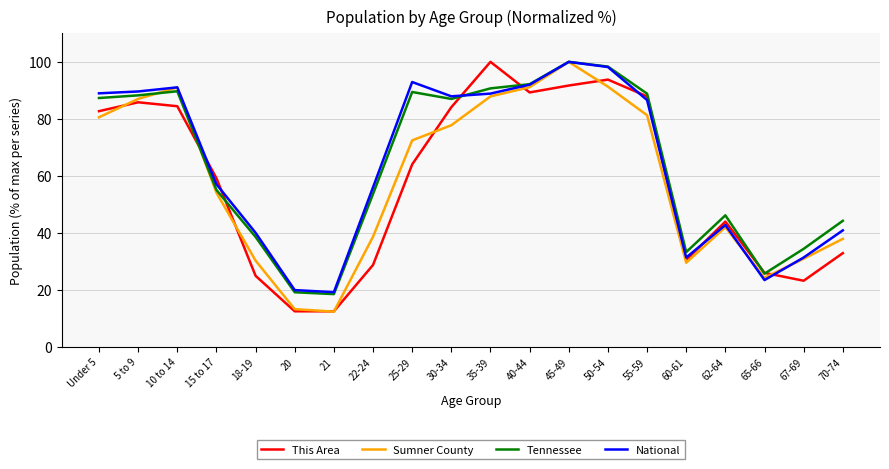

True or false: National has a value of 57.0 at 15 to 17.

True